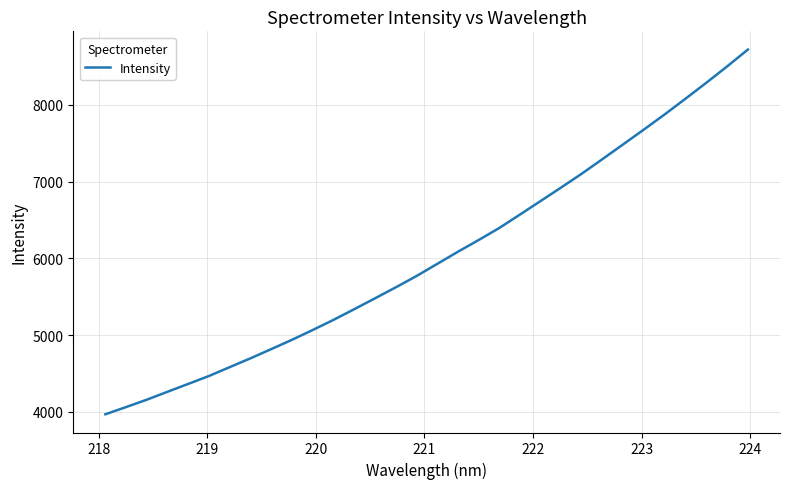

What is the smallest value displayed?

3969.6